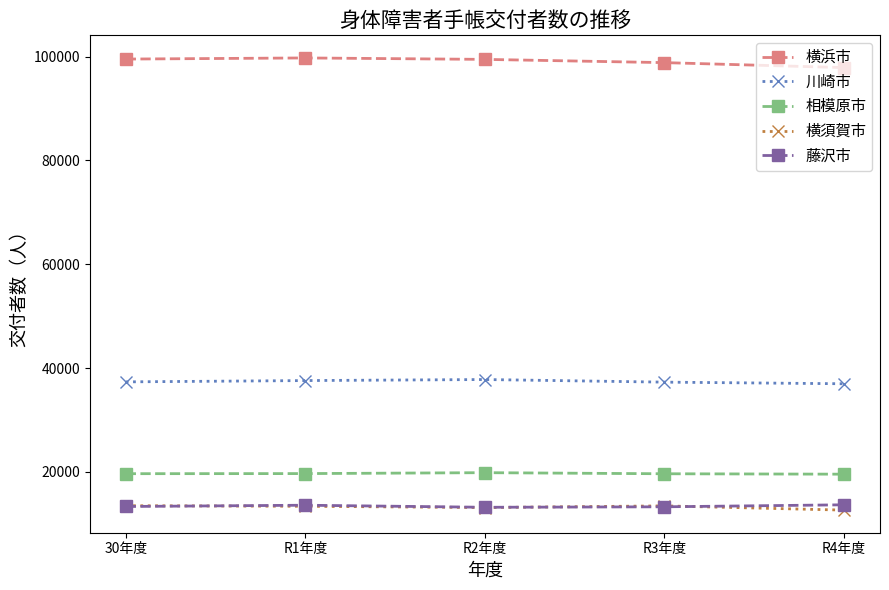

What is the label of the 1st point from the left?

30年度